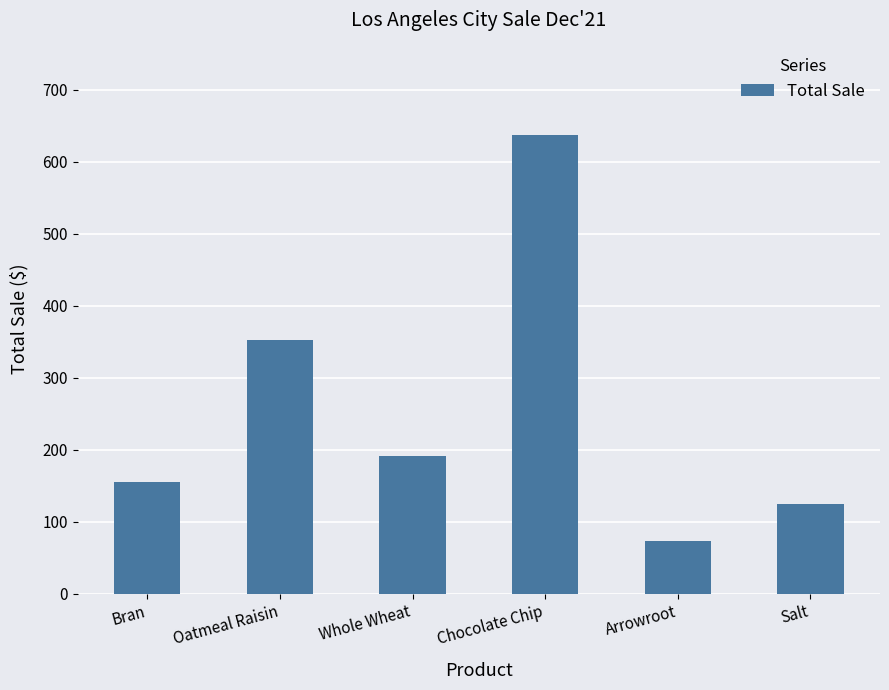

True or false: the data shows 127.0 at Arrowroot.

False